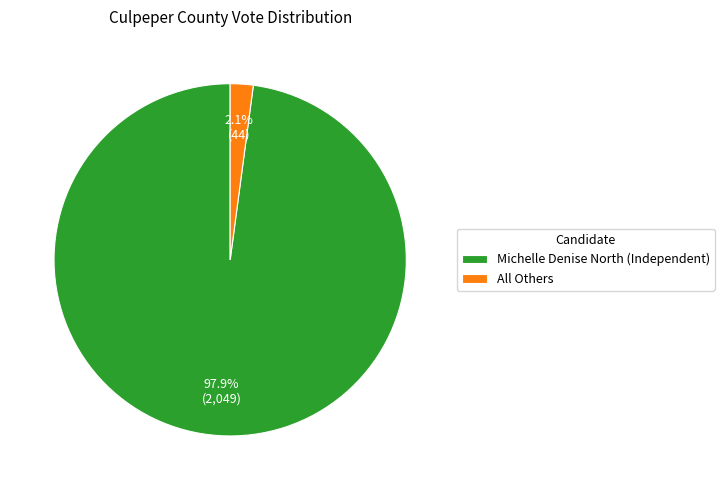

To the nearest percent, what percentage of the pie is Michelle Denise North (Independent)?

98%